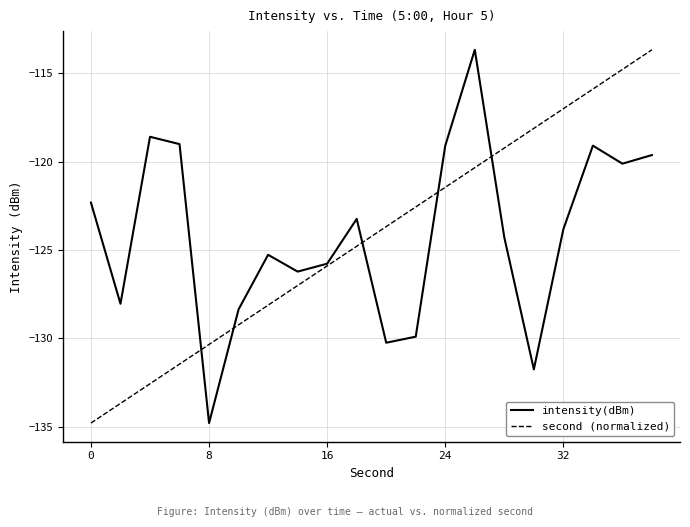

What is the highest value of the second (normalized) series?

-113.7